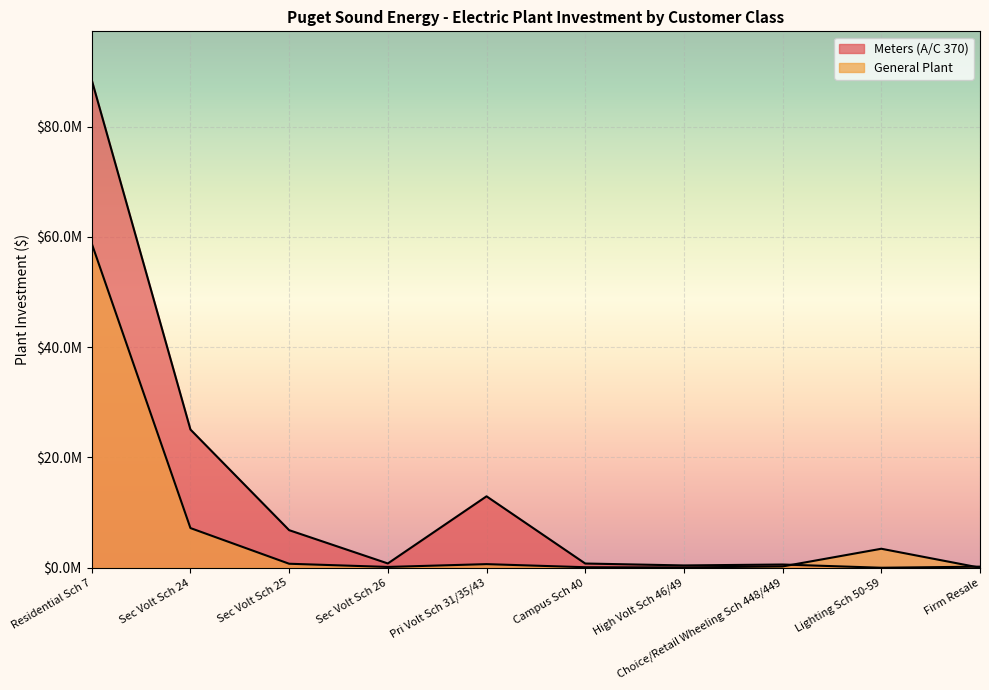

Is it true that Meters (A/C 370) equals 5302587.9 at Sec Volt Sch 24?

False